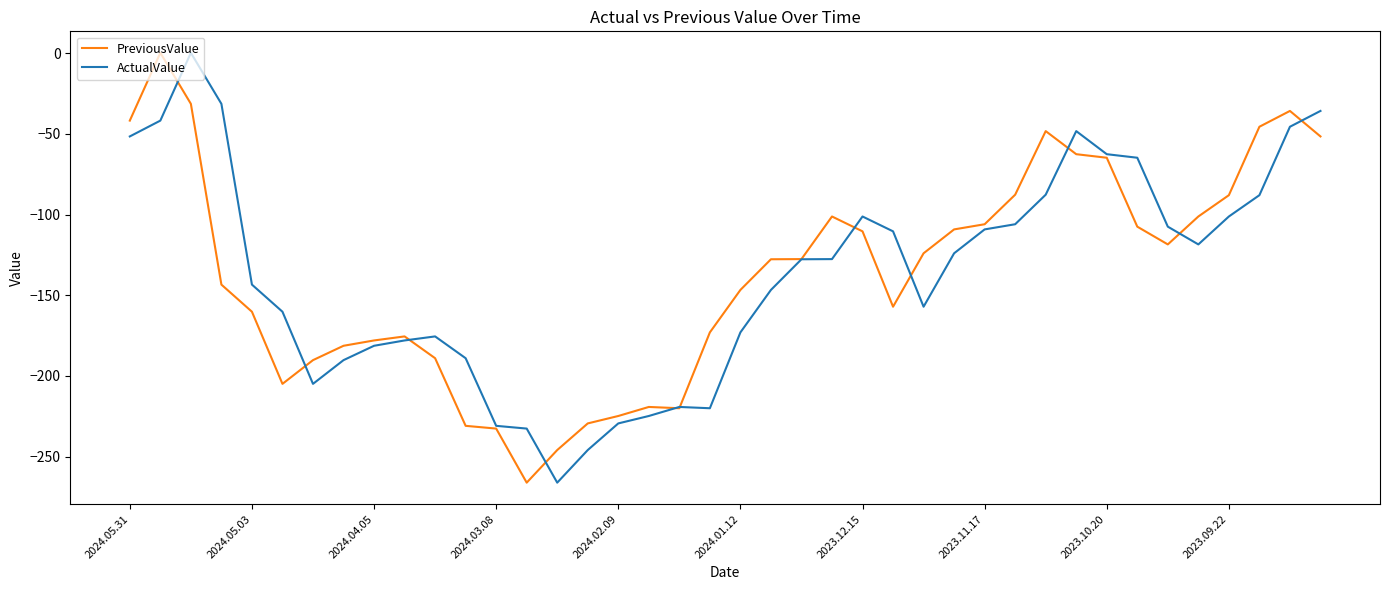

What is the smallest value displayed?

-266.1